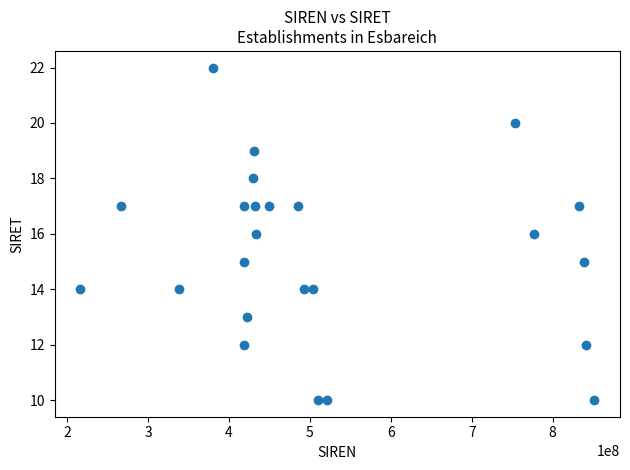

What is the range of X values (max minus min)?

634998523